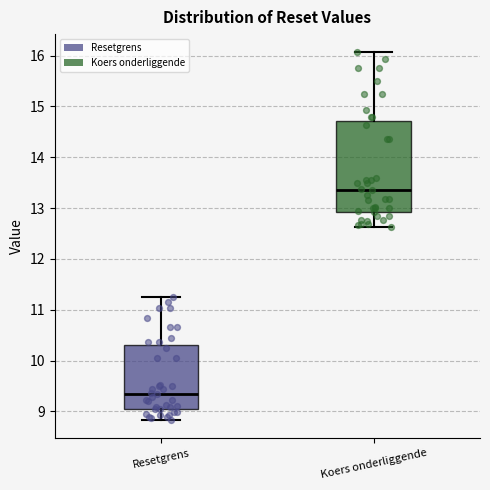

Which box is the tallest, from its lower edge to its upper edge?

Koers onderliggende